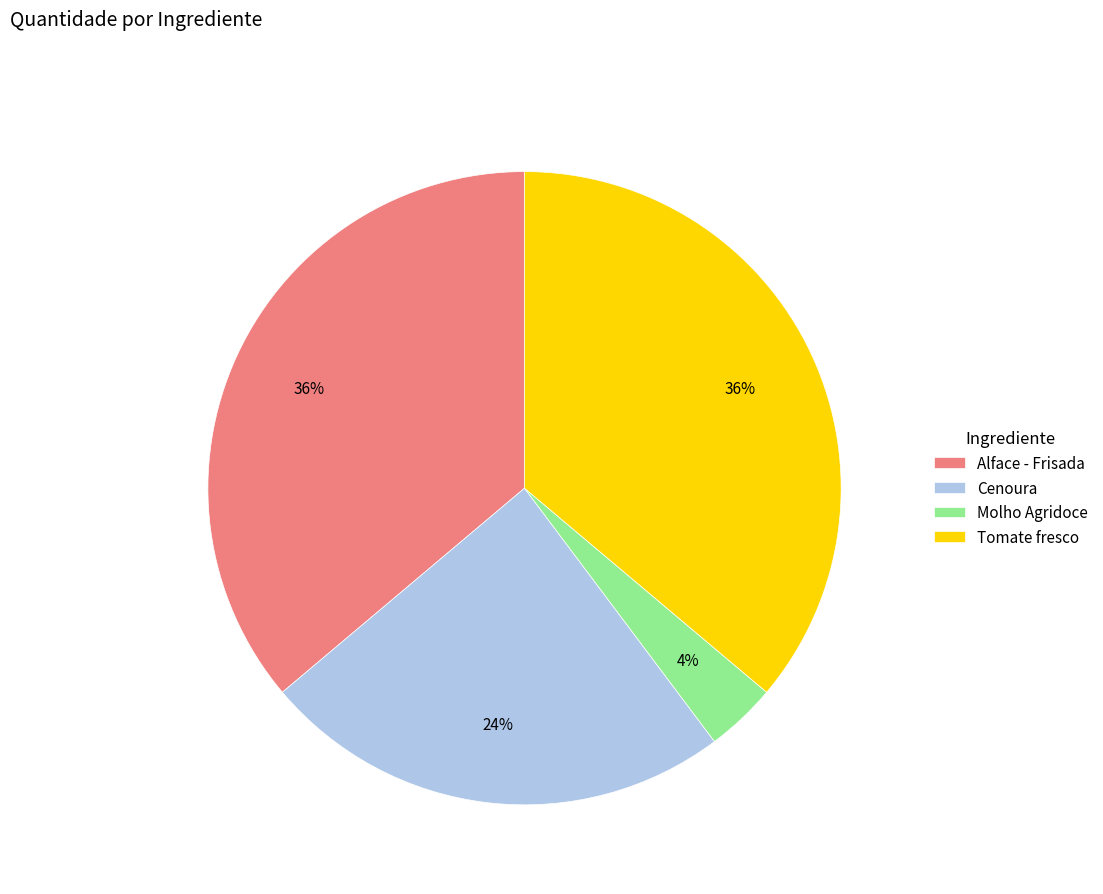

To the nearest percent, what is the combined percentage of Cenoura and Molho Agridoce?

28%